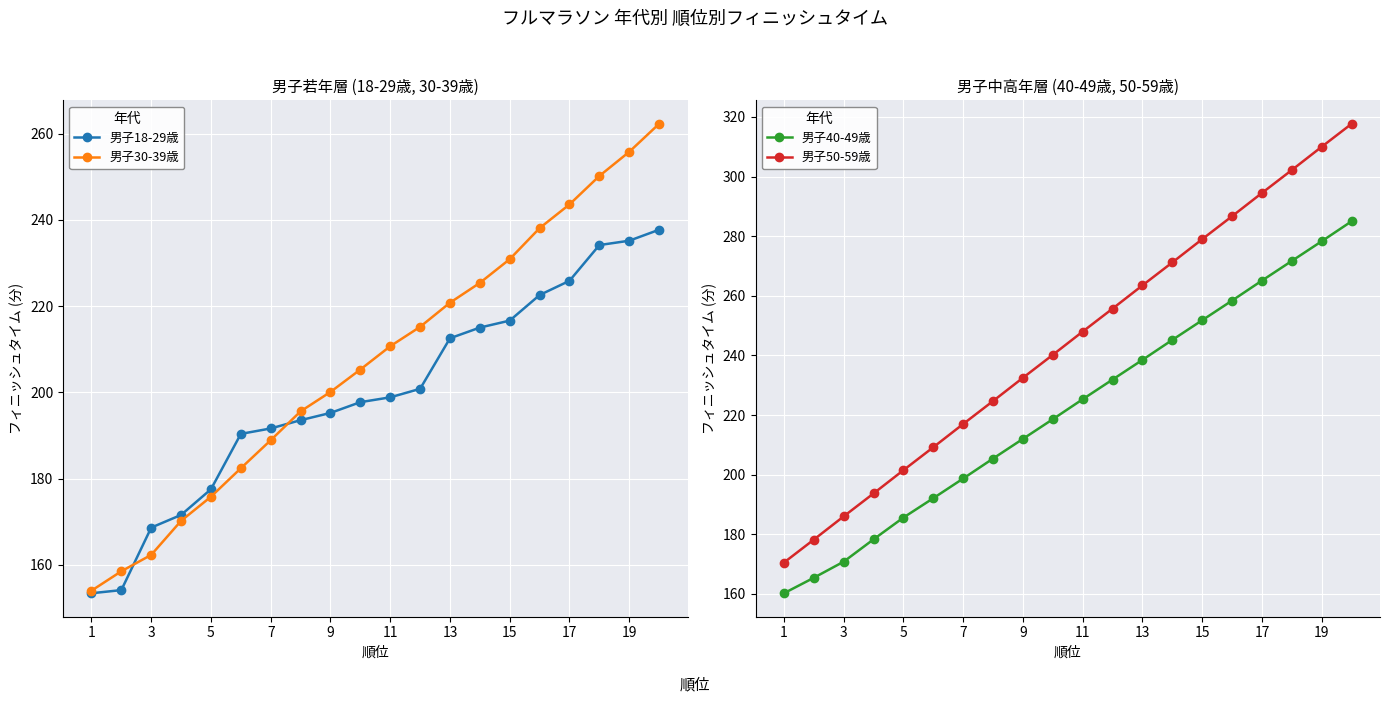

What are all the series names shown in the legend?

男子18-29歳, 男子30-39歳, 男子40-49歳, 男子50-59歳